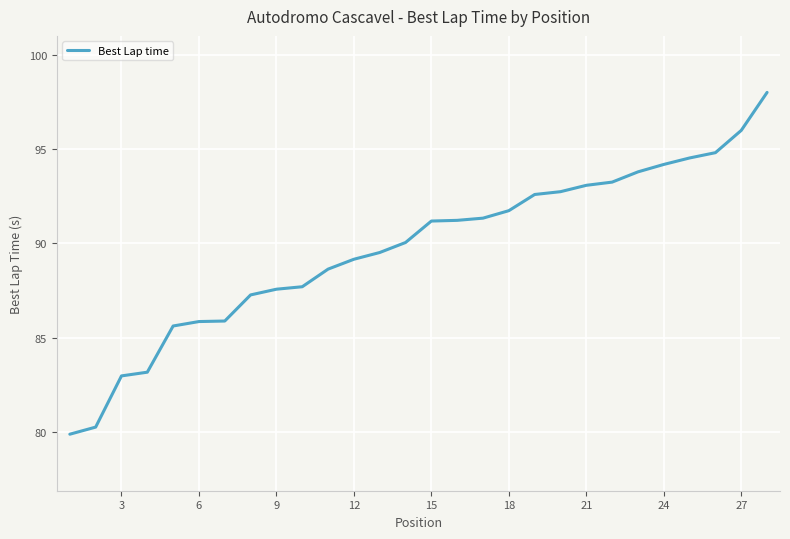

How many values exceed 91?

14